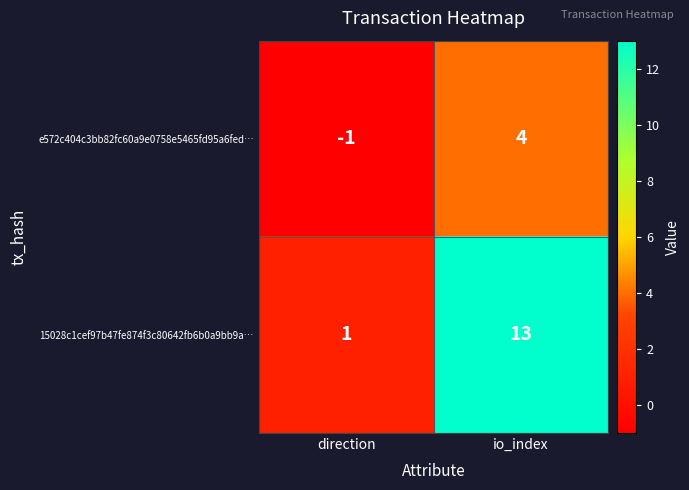

What is the minimum value shown in the chart?

-1